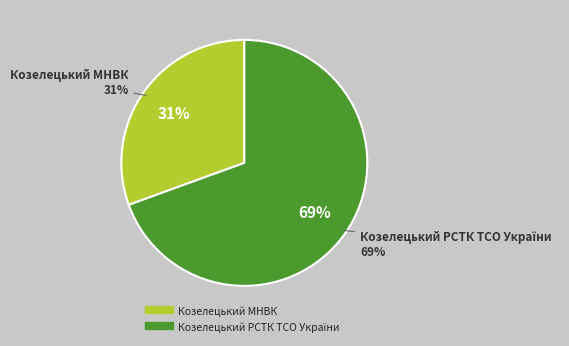

Is there any slice that represents more than half of the pie?

Yes